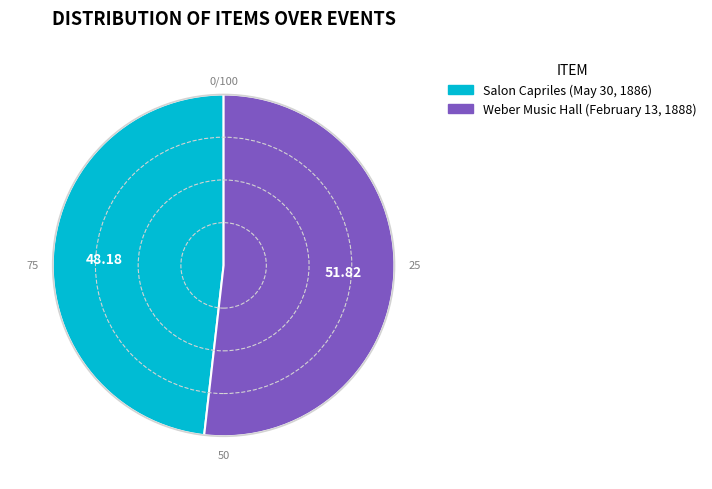

True or false: Salon Capriles (May 30, 1886) accounts for 39% of the total.

False